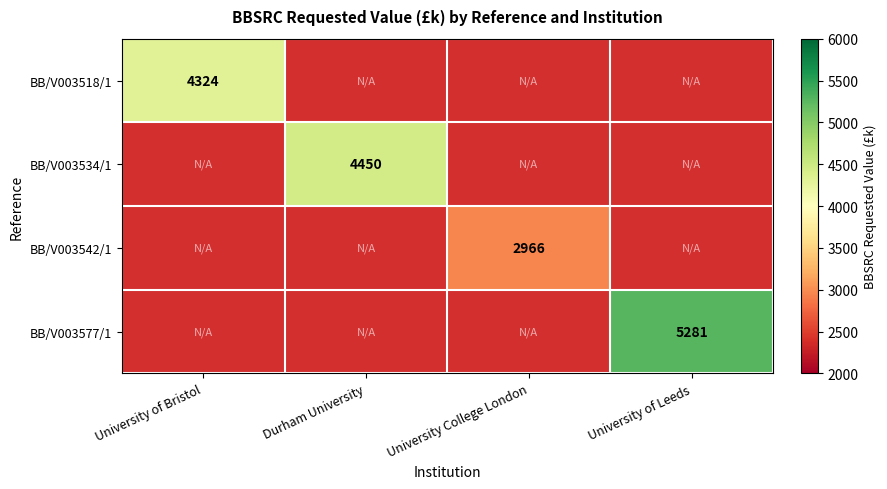

The BB/V003577/1 series shows 5281 at University of Leeds. True or false?

True